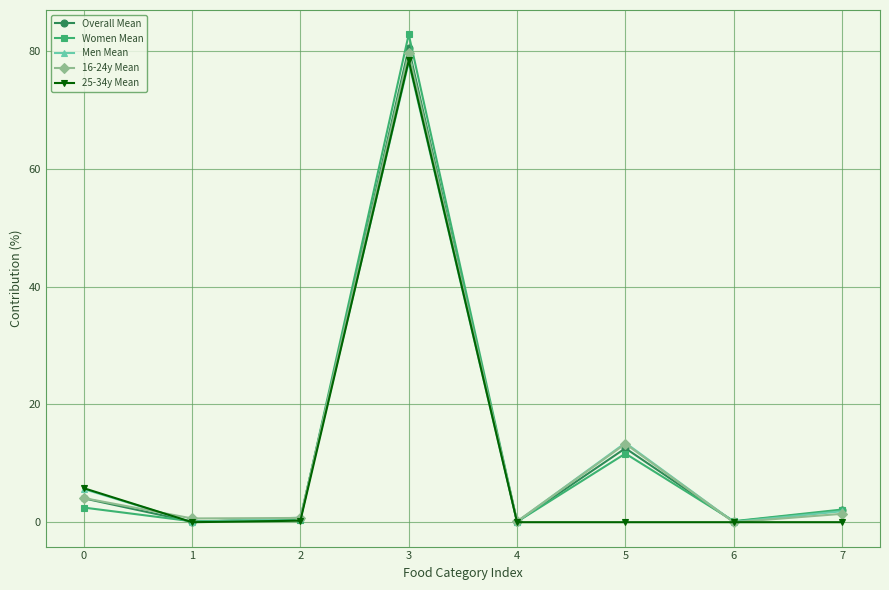

What is the total value across all series at 5?

51.0